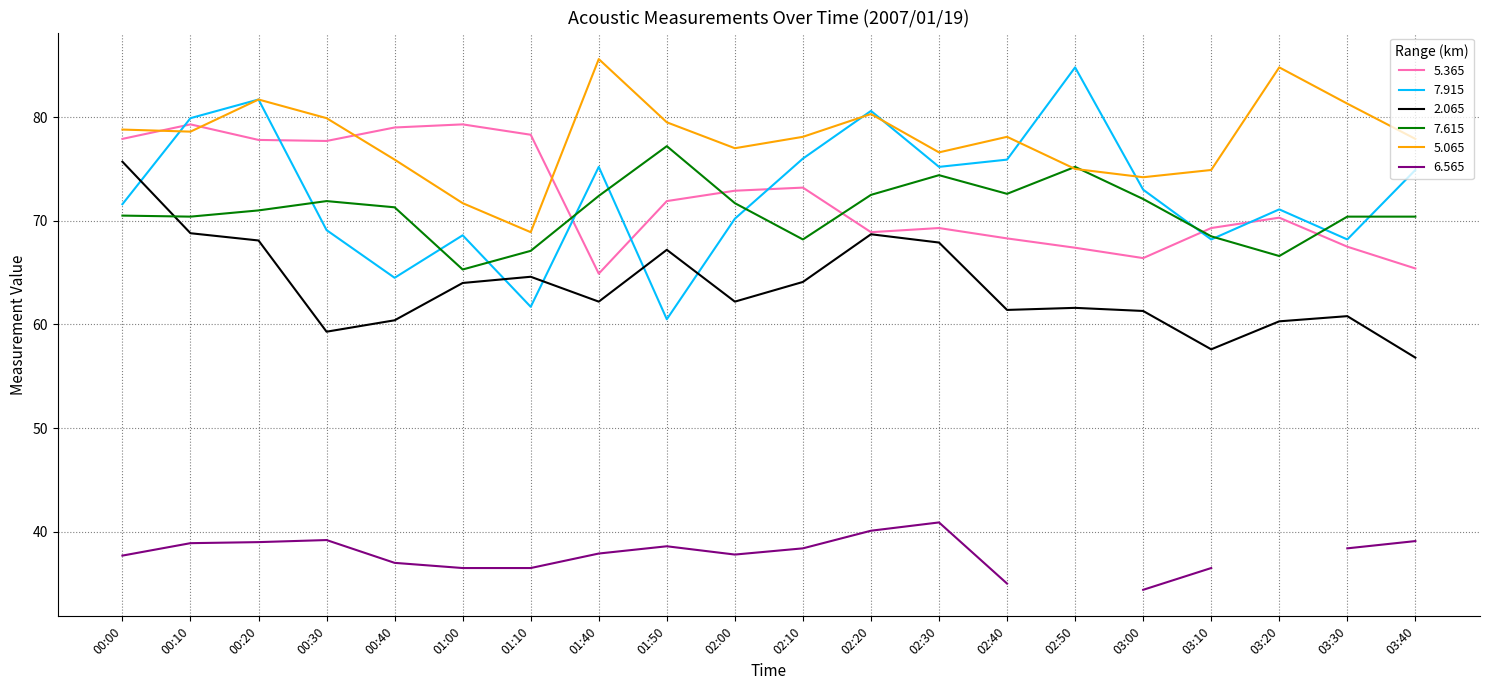

Is the value of 5.065 at 01:50 greater than the value of 2.065 at 01:10?

Yes